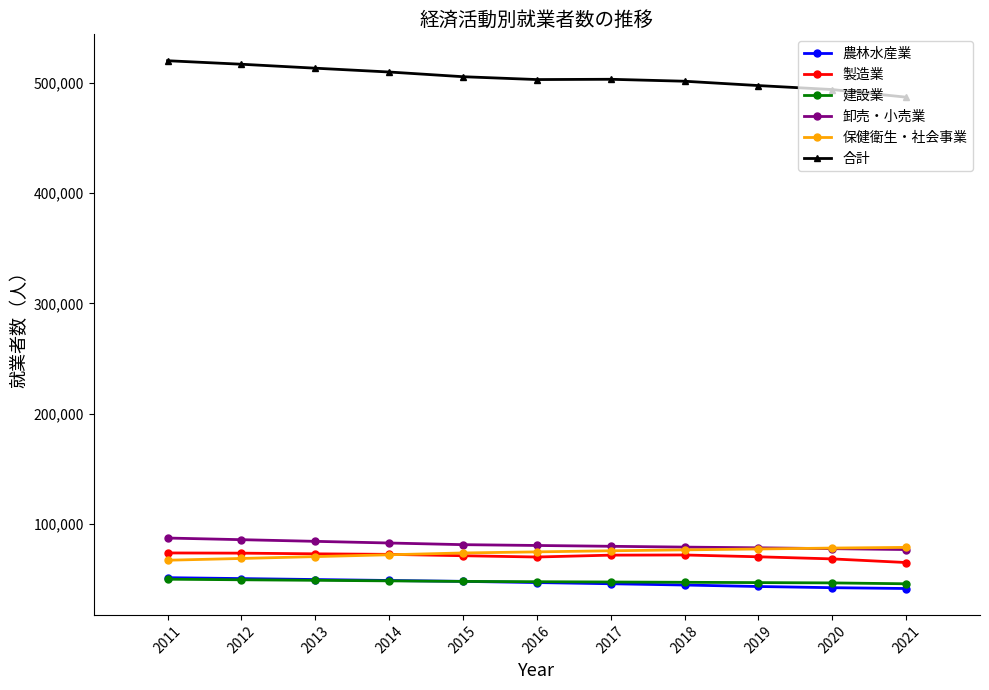

What is the highest value of the 合計 series?

519945